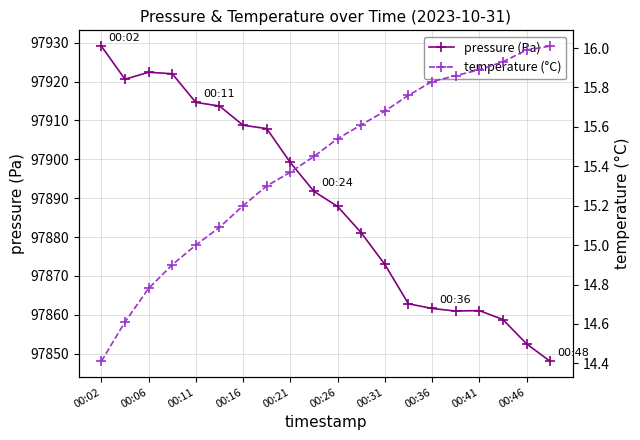

What is the value of the pressure (Pa) point at the 13th from the left?

97873.0